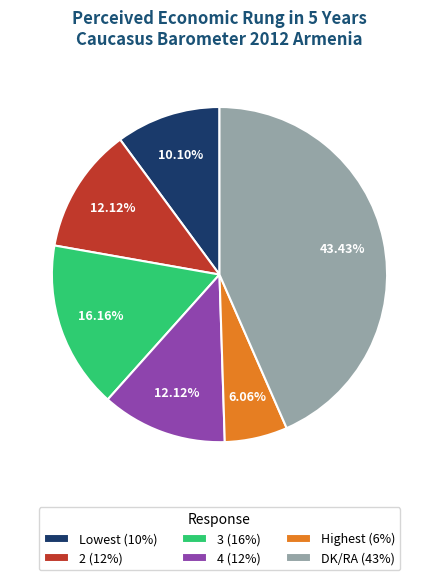

Does 3 represent more than half of the total?

No